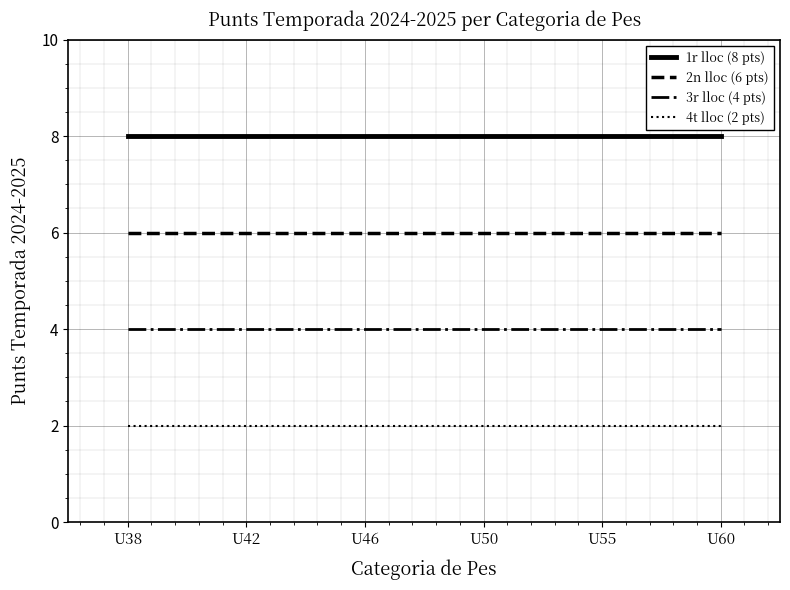

The value of 4t lloc (2 pts) at U55 is 1. True or false?

False